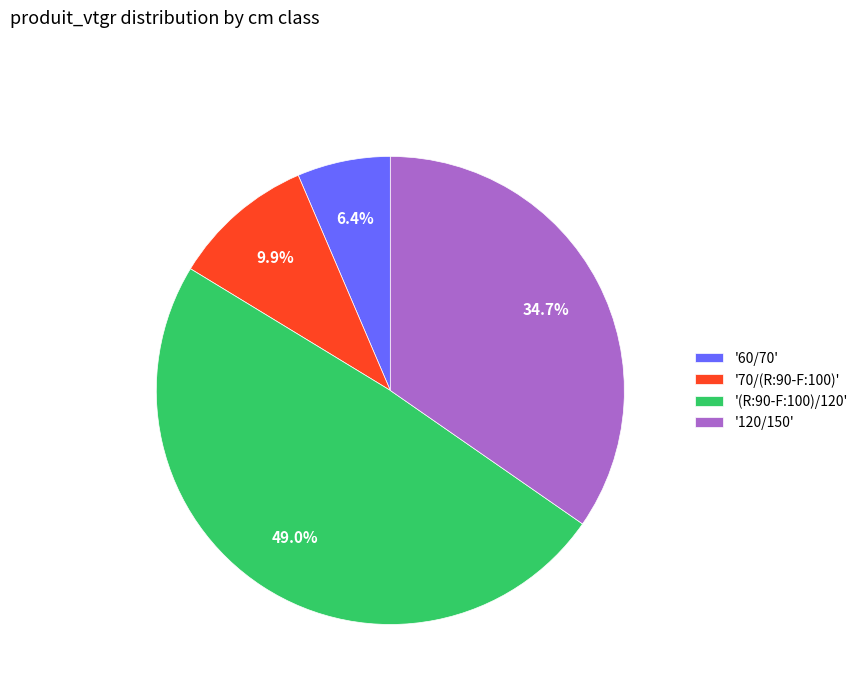

Combined, what portion of the pie is '60/70' and '120/150'?

41.1%